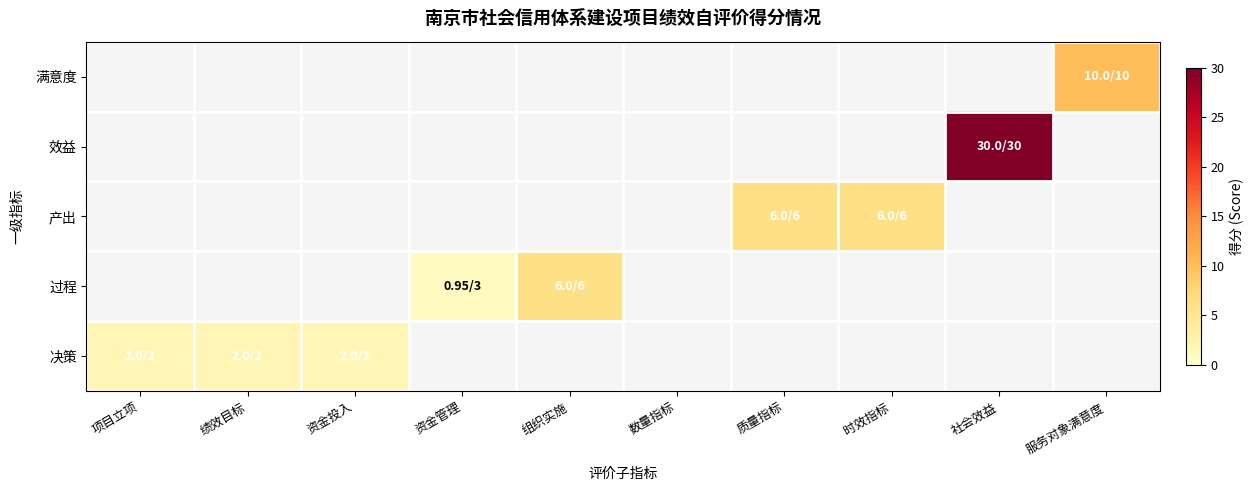

True or false: 决策 has a value of 2.0 at 资金投入.

True